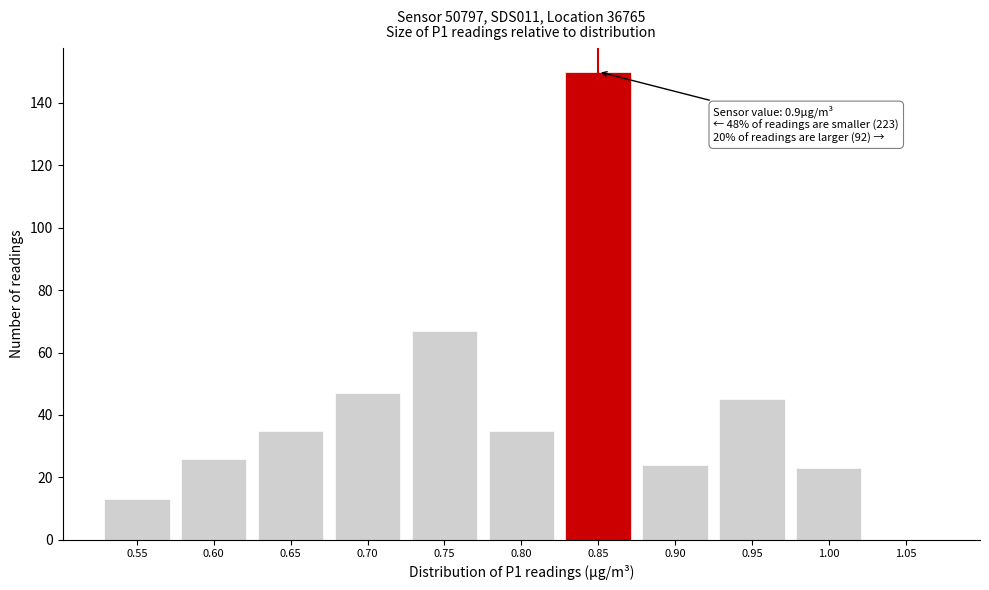

Reading left to right, what are all the values shown in this chart?

0.55=13	0.60=26	0.65=35	0.70=47	0.75=67	0.80=35	0.85=150	0.90=24	0.95=45	1.00=23	1.05=0